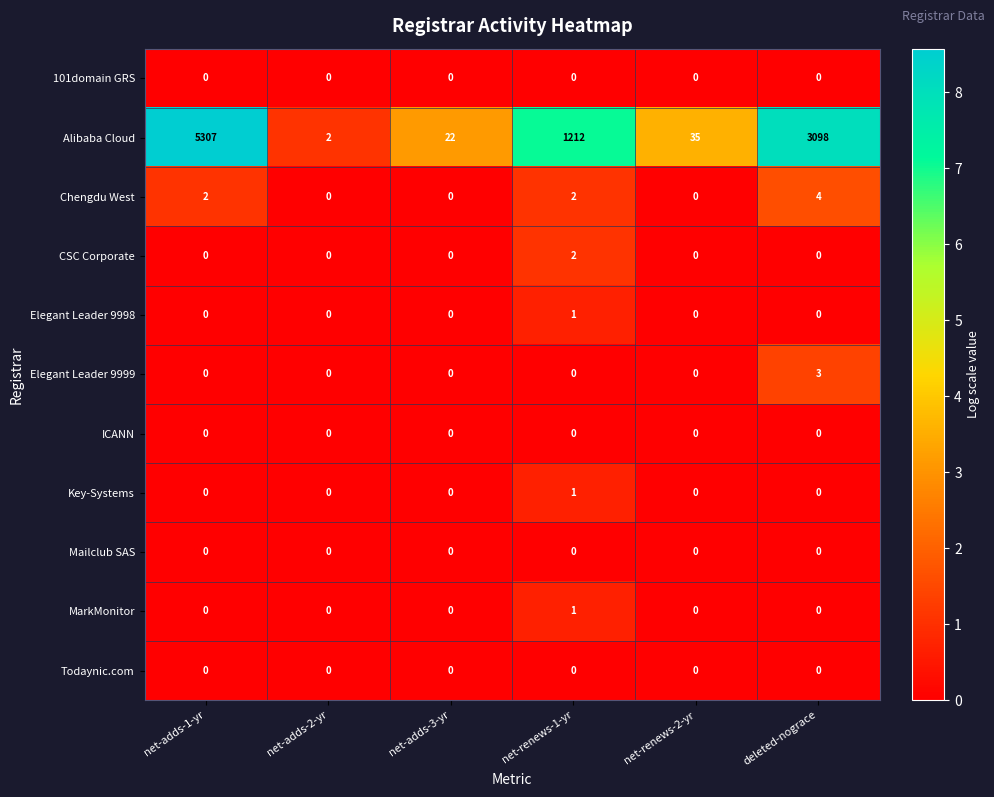

Which series changed the most between net-renews-1-yr and net-renews-2-yr?

Alibaba Cloud